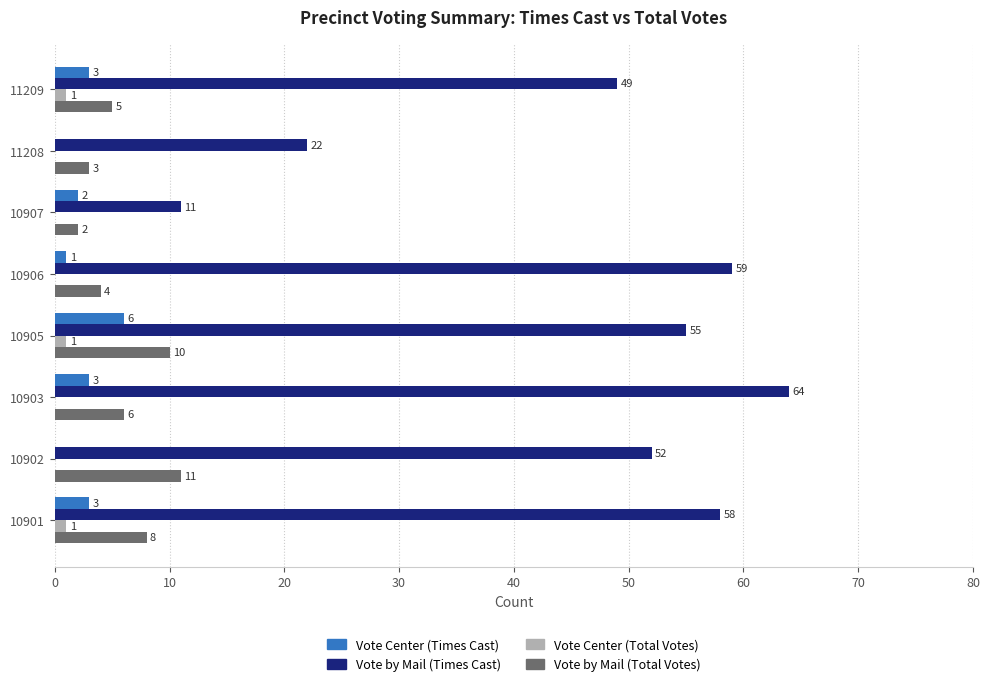

What is the sum of all Vote Center (Times Cast) values?

18